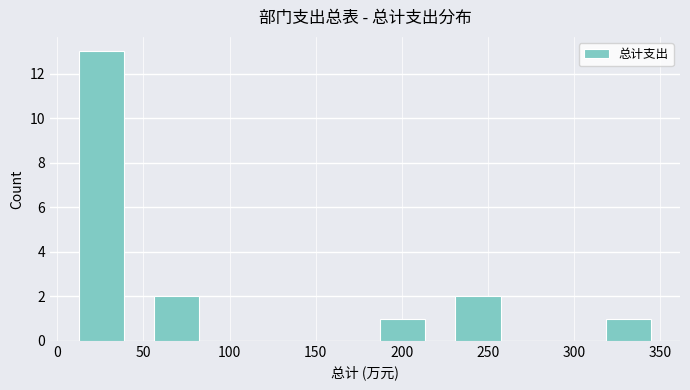

What is the height of the bar covering 5 to 45 on the x-axis? Neither the bar edges nor the heights are printed on the chart, so give them approximately, as read against the axes.

13